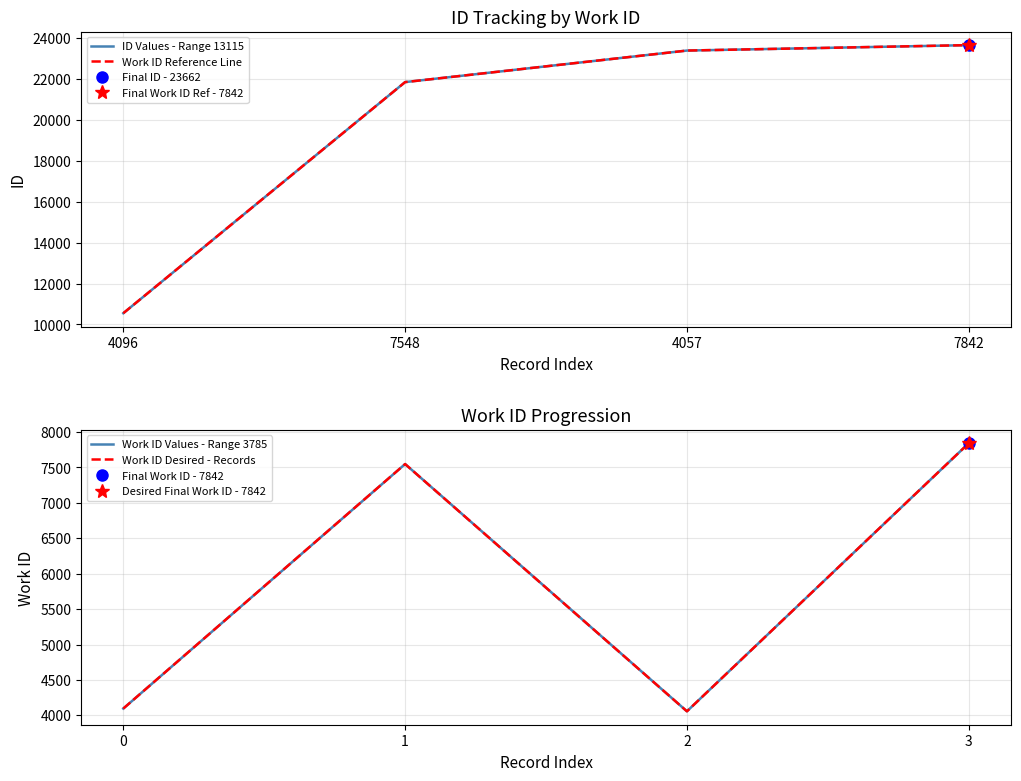

The Work ID Reference Line series shows 10547 at 4096. True or false?

True